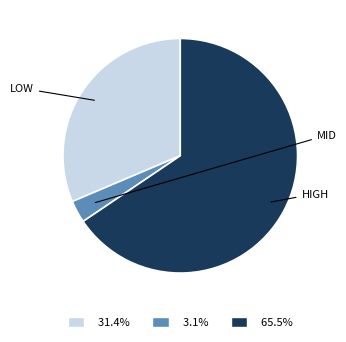

Combined, do 31.4% and 3.1% account for over 50%?

No